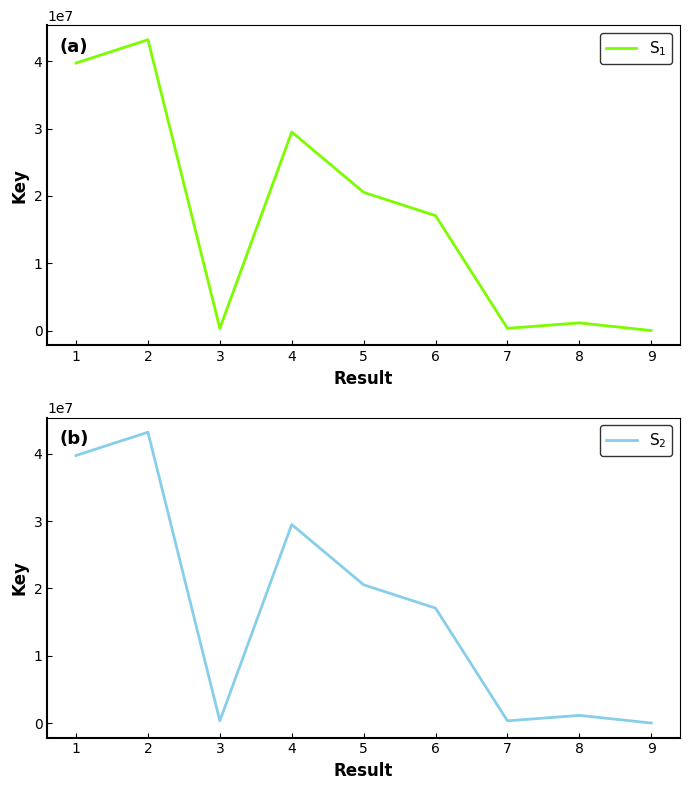

What is the total value across all series at 3?

58989772